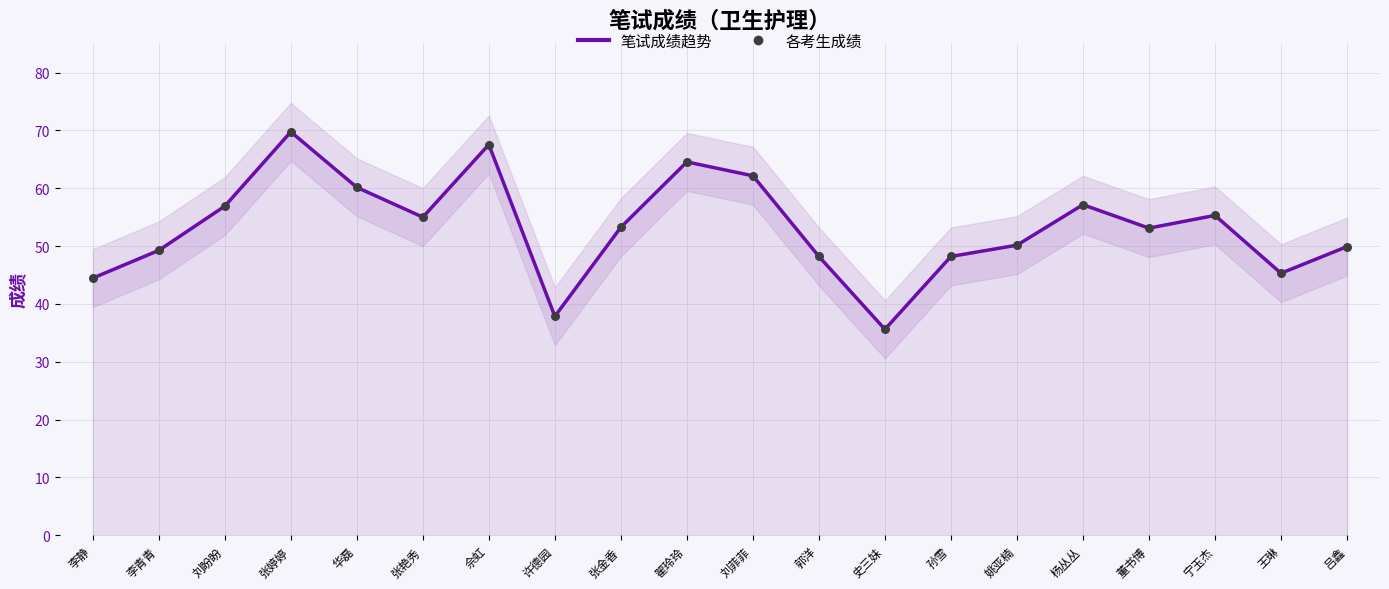

Which series reaches the maximum Y coordinate?

笔试成绩